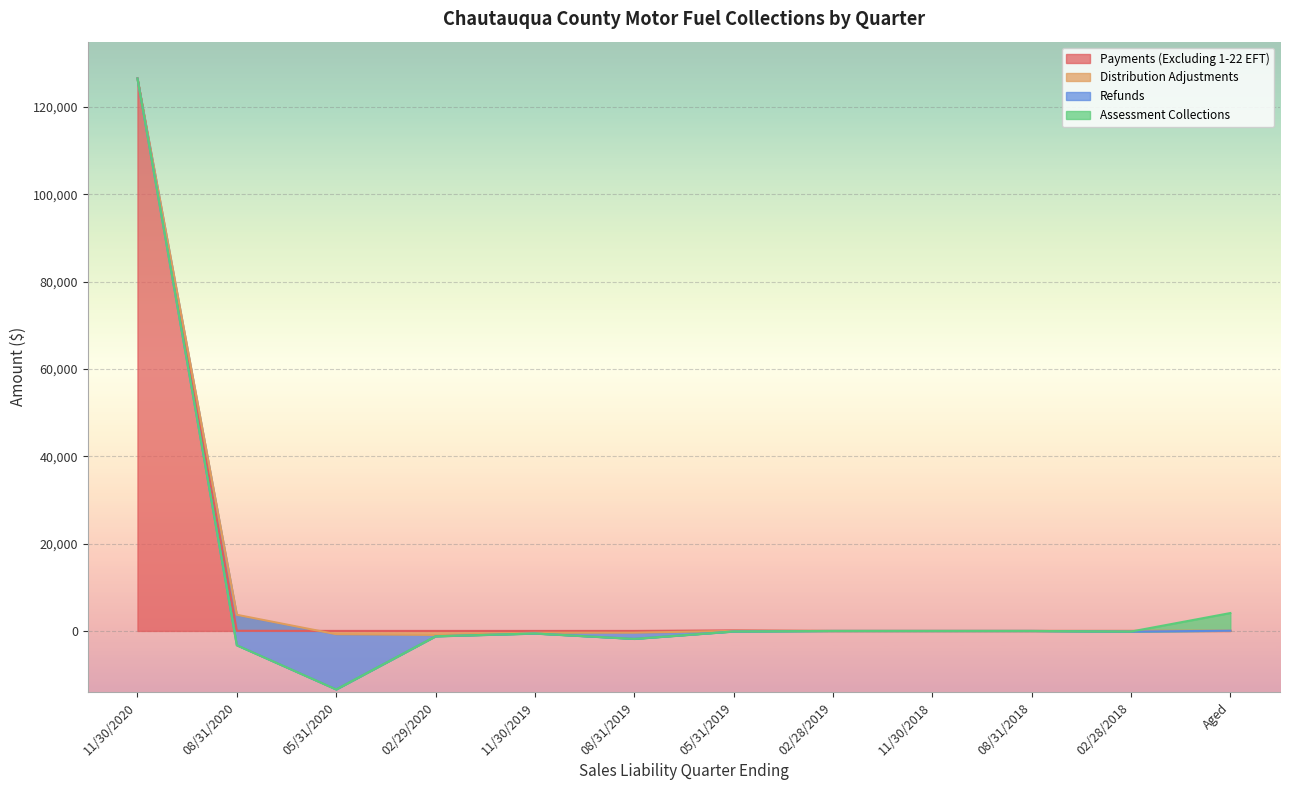

At which category is the sum across all series the highest?

11/30/2020